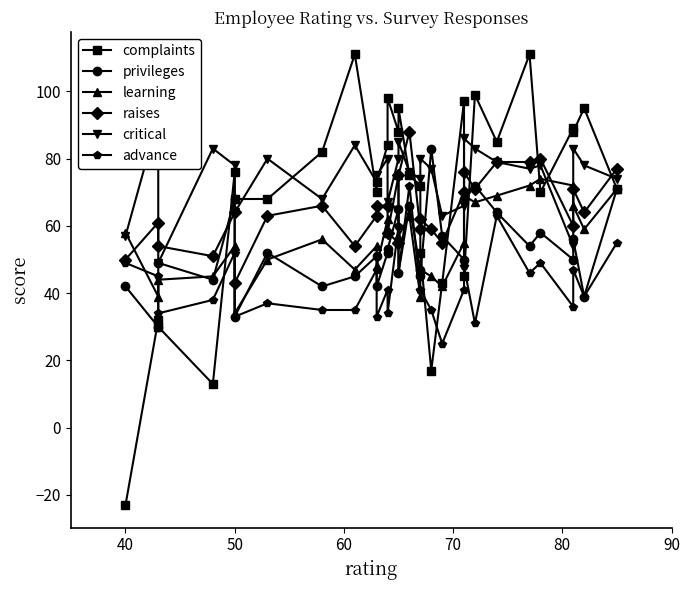

Is this an area chart (filled region under the line)?

No